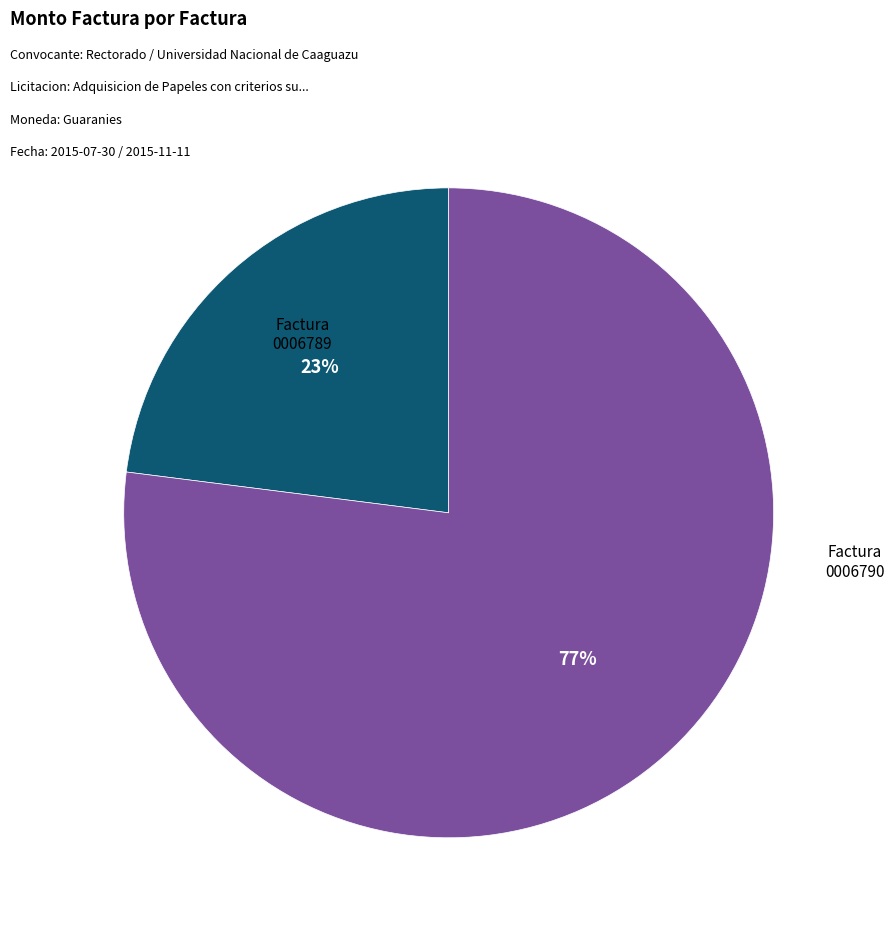

To the nearest percent, what is the difference between the largest and smallest slice percentages?

54%